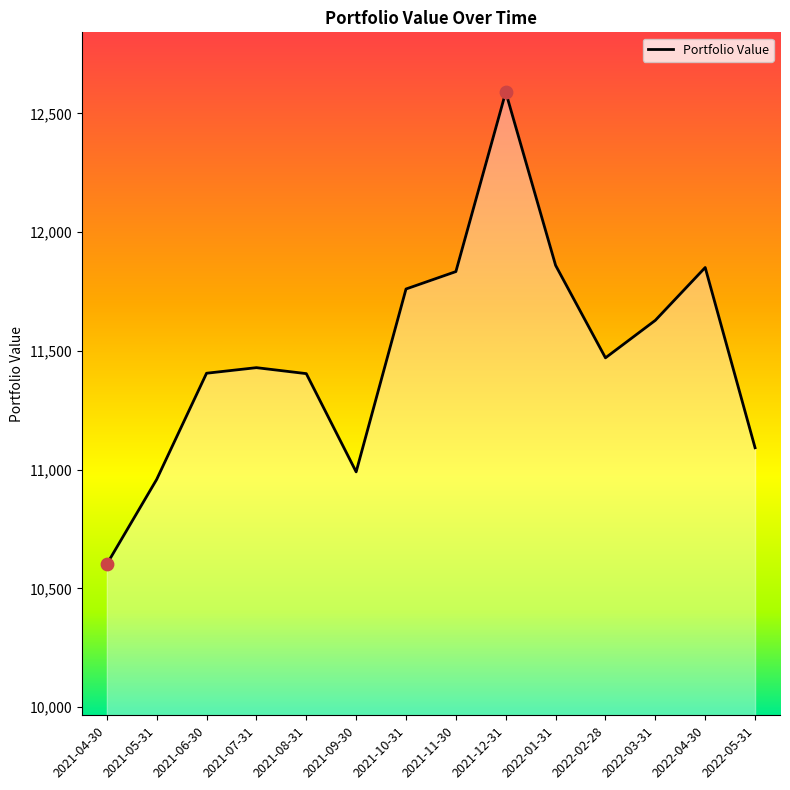

Between 2021-06-30 and 2022-05-31, which is larger?

2021-06-30